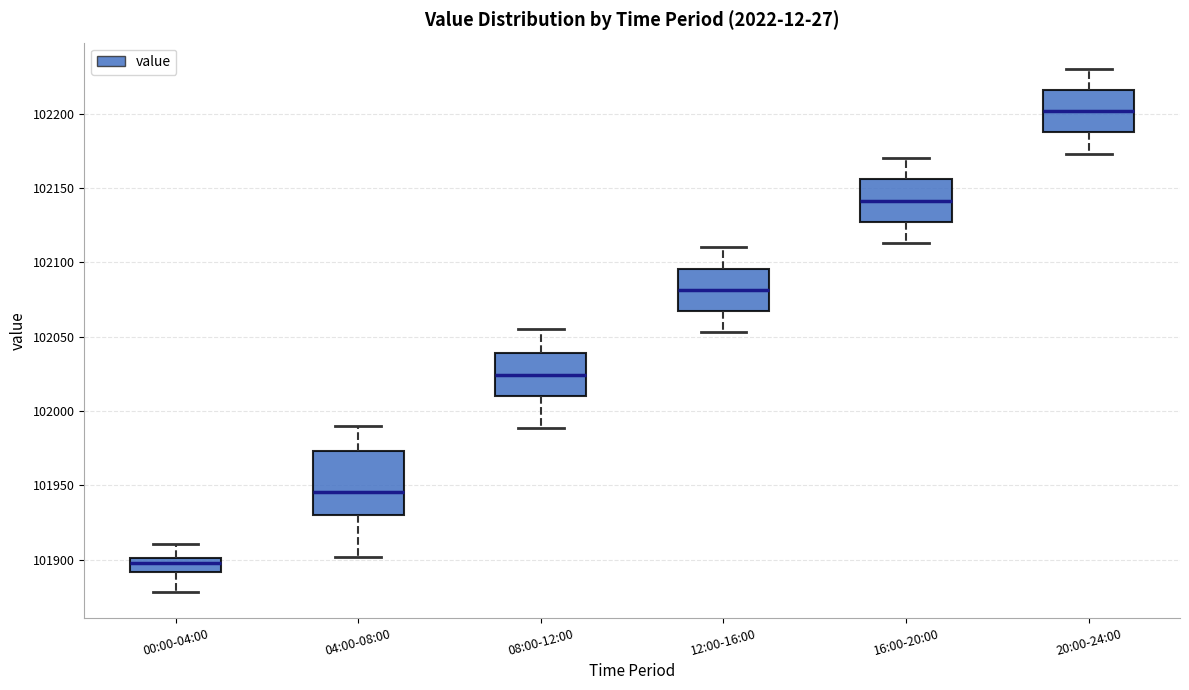

Reading left to right, read every box against the y-axis: the position of its median line, the range the box covers, and the ends of its whiskers. The values are not printed on the chart, so give them approximately, as read against the axis.

00:00-04:00: median 101895, box 101890 to 101900, whiskers 101880 to 101910
04:00-08:00: median 101945, box 101930 to 101975, whiskers 101900 to 101990
08:00-12:00: median 102025, box 102010 to 102040, whiskers 101990 to 102055
12:00-16:00: median 102080, box 102065 to 102095, whiskers 102055 to 102110
16:00-20:00: median 102140, box 102125 to 102155, whiskers 102115 to 102170
20:00-24:00: median 102200, box 102185 to 102215, whiskers 102175 to 102230